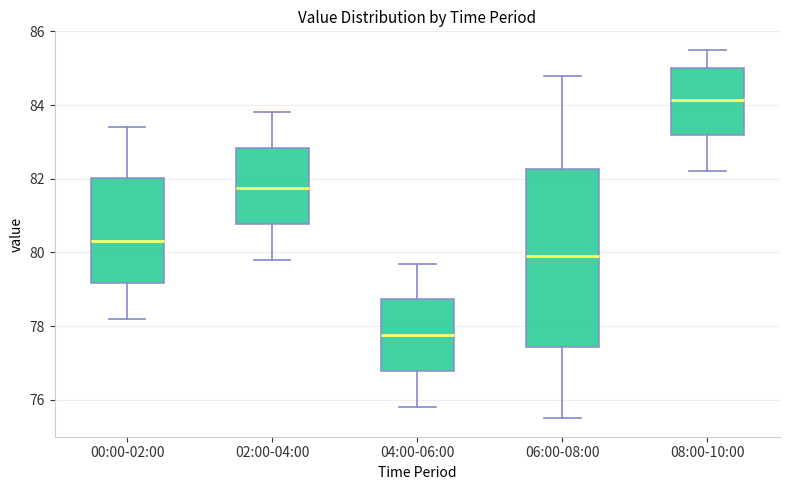

Where is the upper edge of the box for 04:00-06:00 on the y-axis? The values are not printed on the chart, so give them approximately, as read against the axis.

78.8